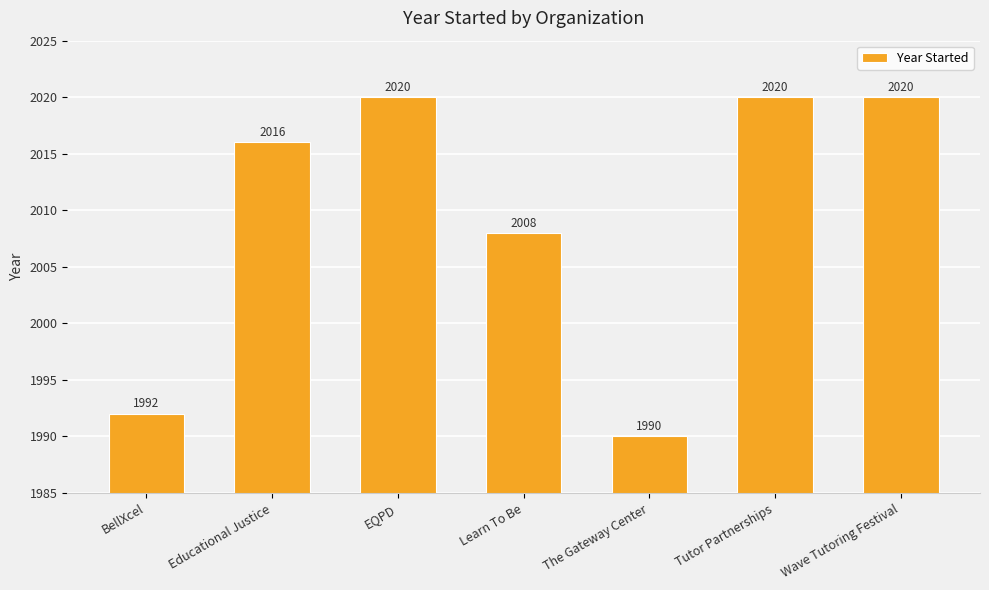

What is the value of the 6th bar from the left?

2020